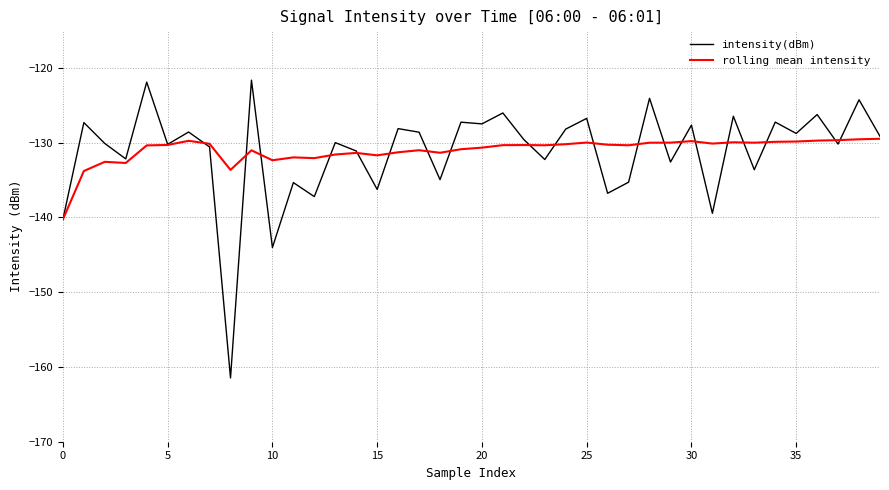

Rank the series by their maximum value, from lowest to highest.

rolling mean intensity, intensity(dBm)